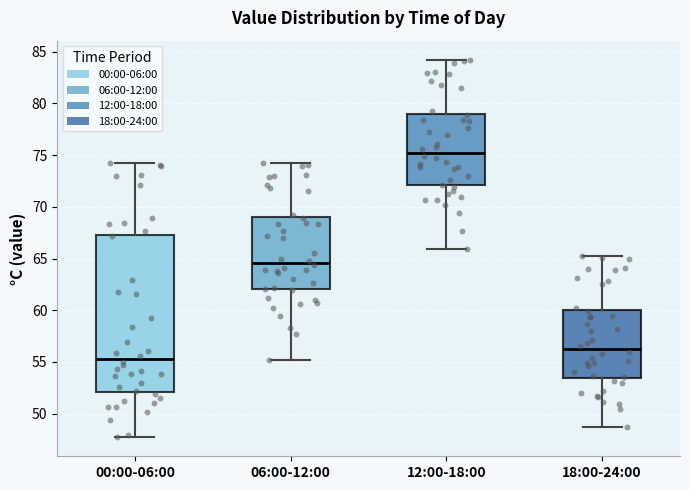

Comparing the boxes themselves (not the whiskers), which one is the tallest?

00:00-06:00